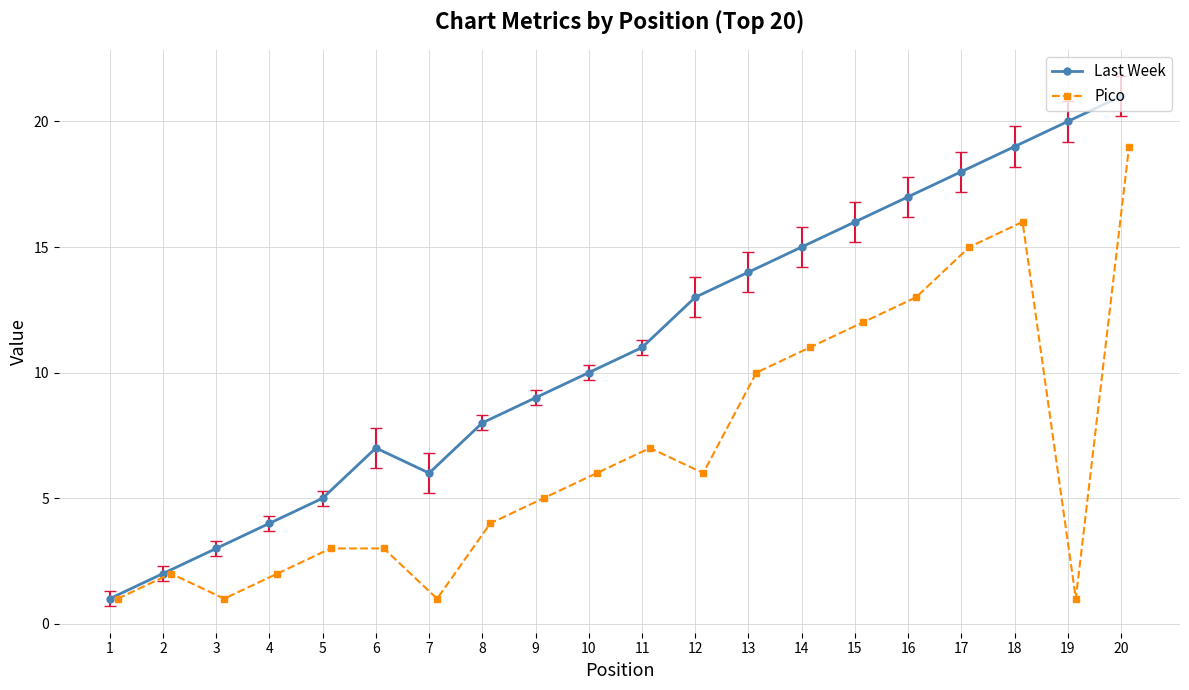

True or false: Pico has more than 2 interior local peaks.

True